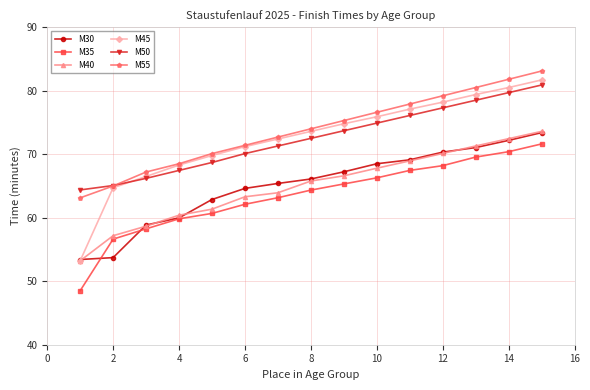

At how many categories does at least one series exceed 51?

15